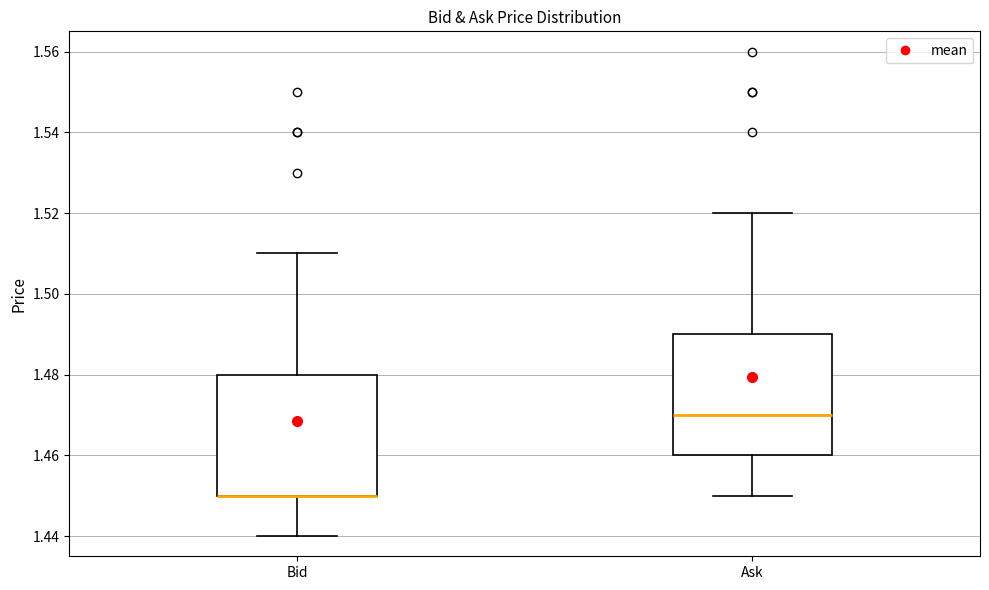

Where is the lower edge of the box for Bid on the y-axis? The values are not printed on the chart, so give them approximately, as read against the axis.

1.45